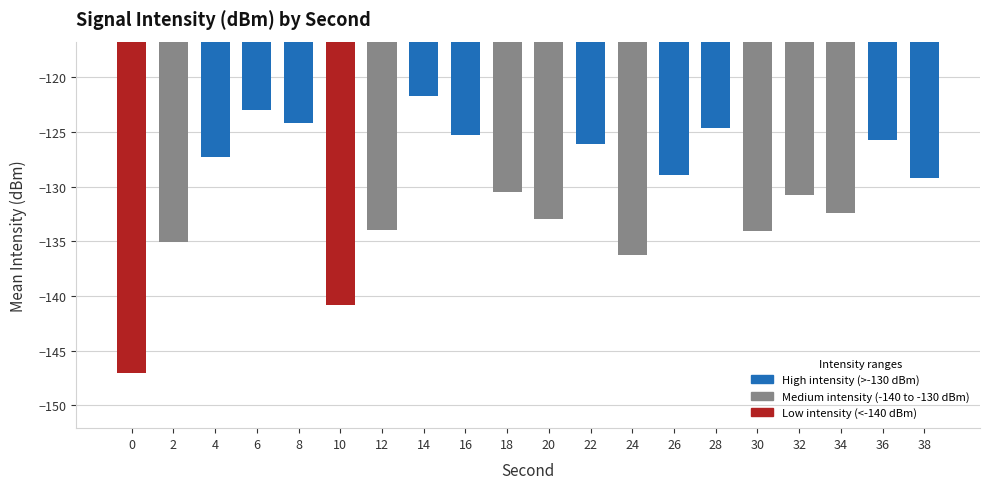

What is the greatest value displayed?

-121.7